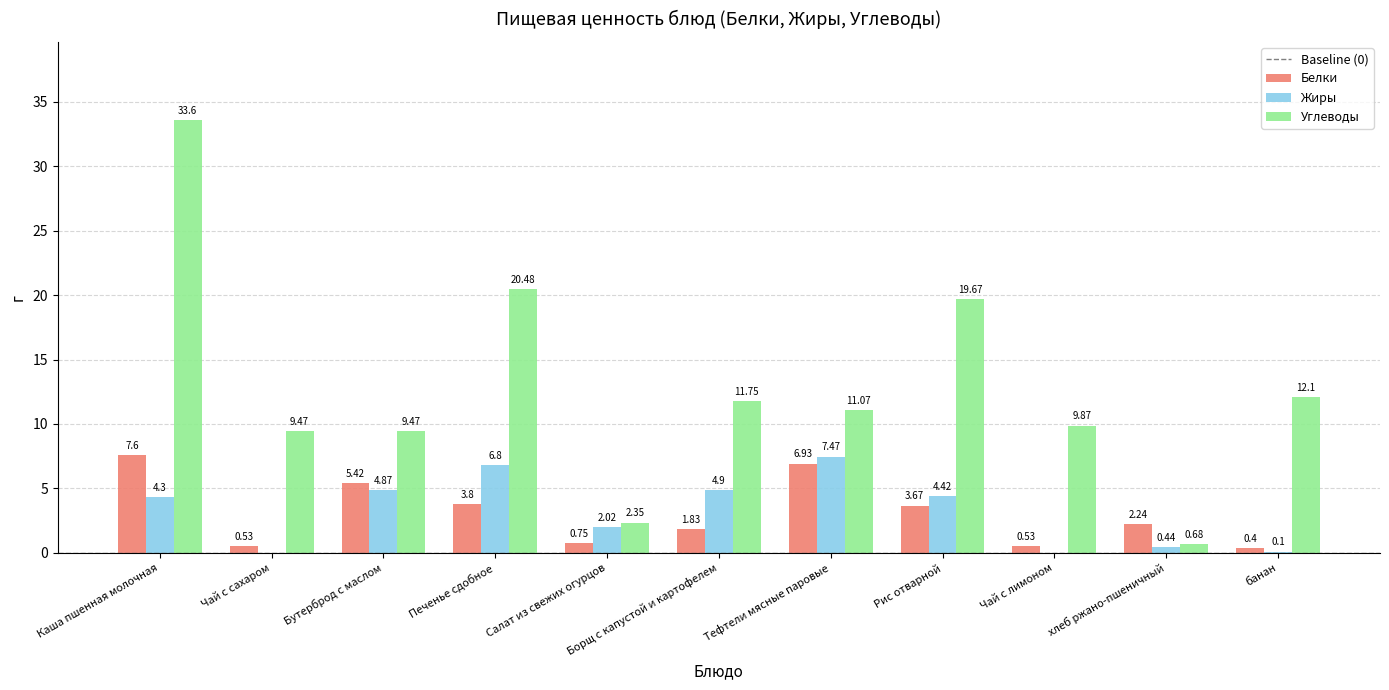

Are the bars grouped side by side (vs. stacked)?

Yes